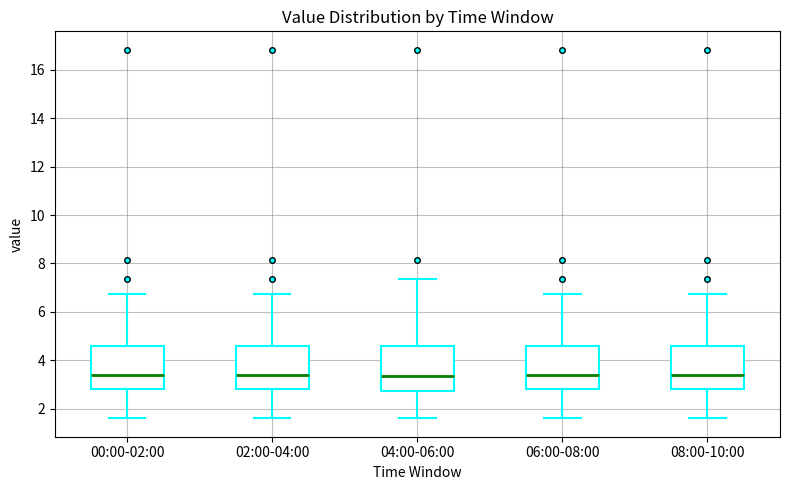

Where does the upper whisker of the box for 04:00-06:00 end on the y-axis? The values are not printed on the chart, so give them approximately, as read against the axis.

7.4